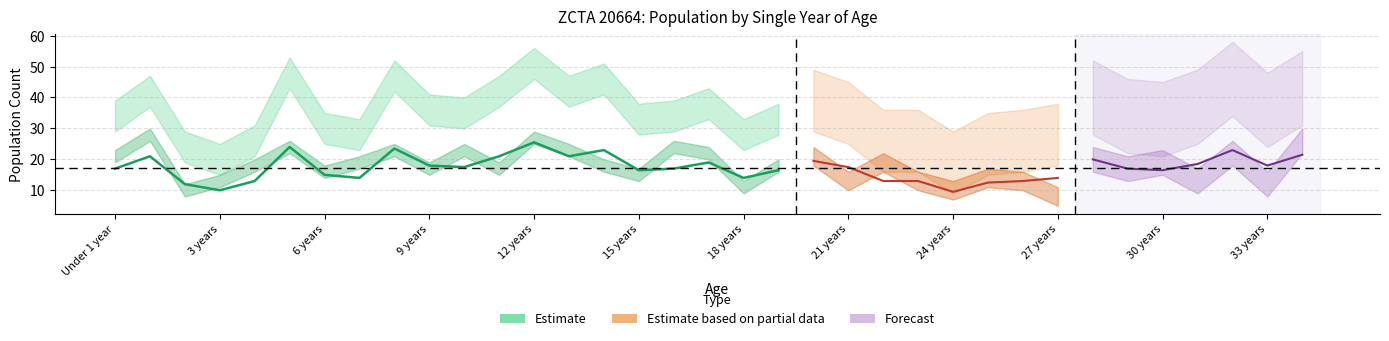

Reading left to right, list all the values displayed in this chart.

Male: 21	28	10	13	18	24	16	19	23	17	23	17	27	23	18	15	24	22	11	18	21	13	19	13	10	14	13	8	20	17	19	13	22	12	26
Female: 13	14	14	7	8	24	14	9	24	19	12	25	24	19	28	18	10	16	17	15	18	22	7	13	9	11	13	20	20	17	14	24	24	24	17
Total: 34	42	24	20	26	48	30	28	47	36	35	42	51	42	46	33	34	38	28	33	39	35	26	26	19	25	26	28	40	34	33	37	46	36	43